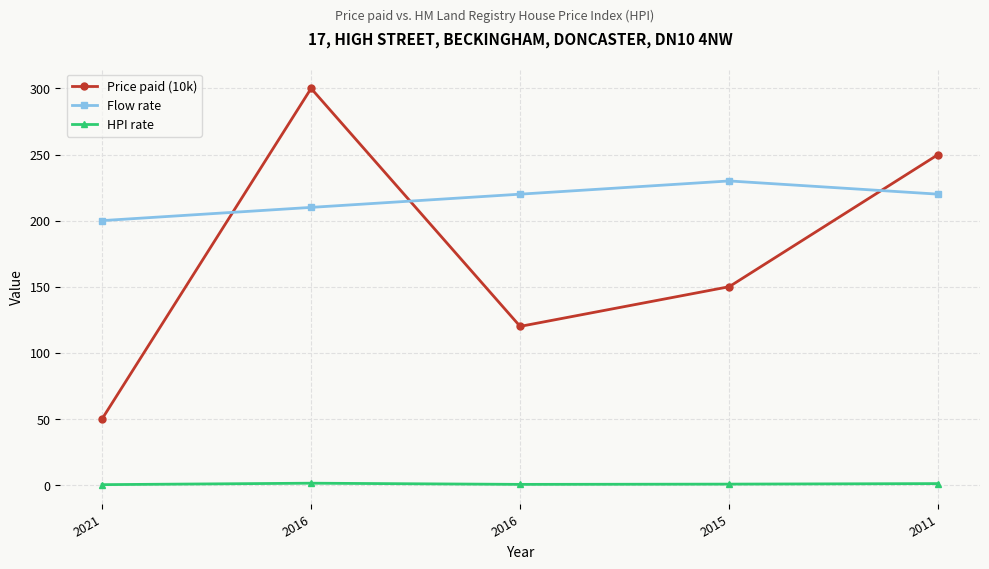

Reading left to right, extract all data points from this chart.

Price paid (10k): 2021=50.0	2016=300.0	2016=120.0	2015=150.0	2011=250.0
Flow rate: 2021=200.0	2016=210.0	2016=220.0	2015=230.0	2011=220.0
HPI rate: 2021=0.3	2016=1.4	2016=0.5	2015=0.7	2011=1.1